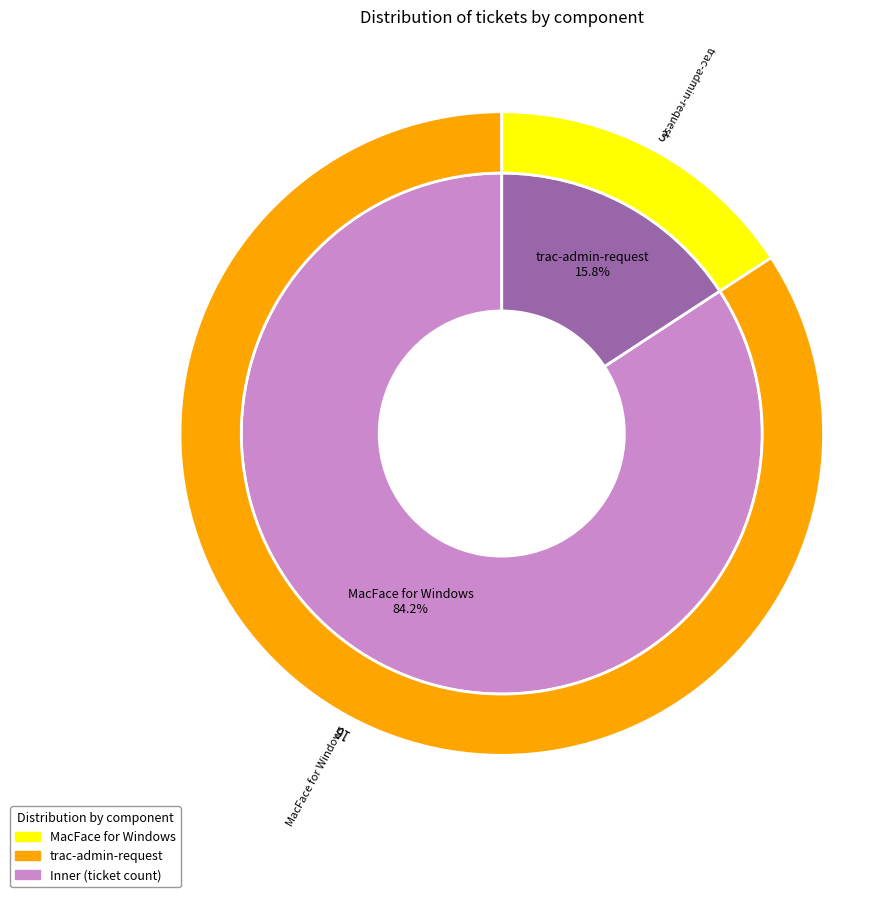

Which slice is the smallest?

trac-admin-request